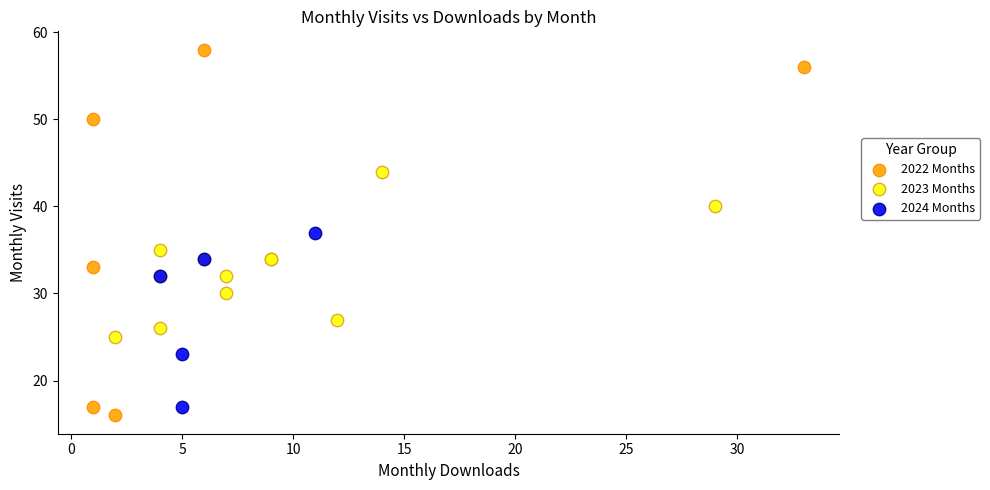

Which series reaches the minimum Y coordinate?

2022 Months